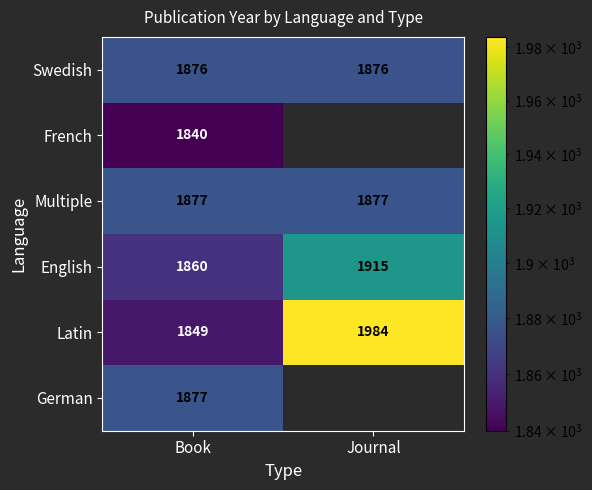

What is the sum of all English values?

3775